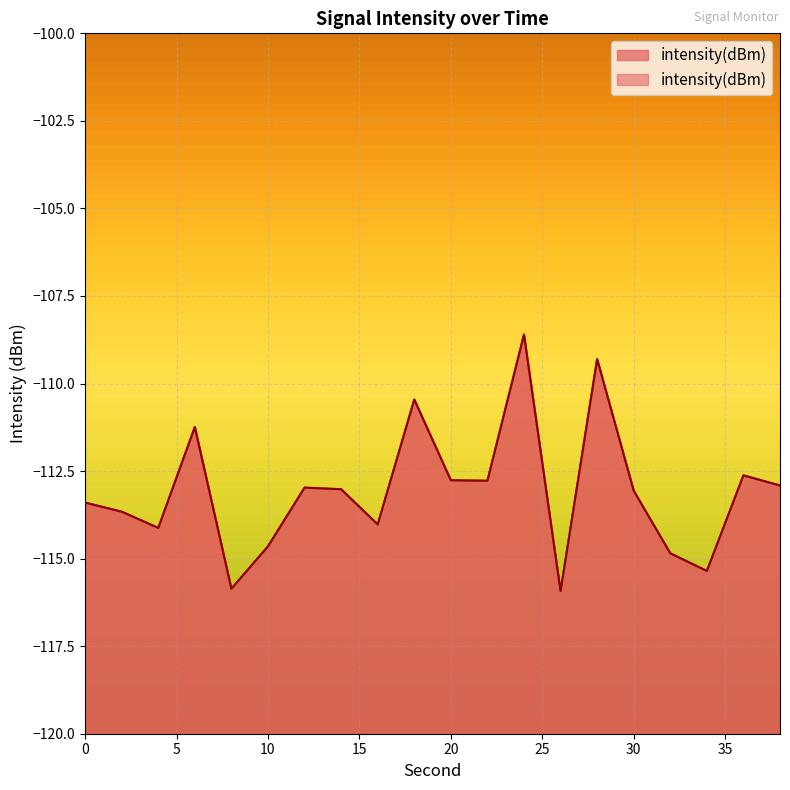

Which category has the highest value across all series?

24